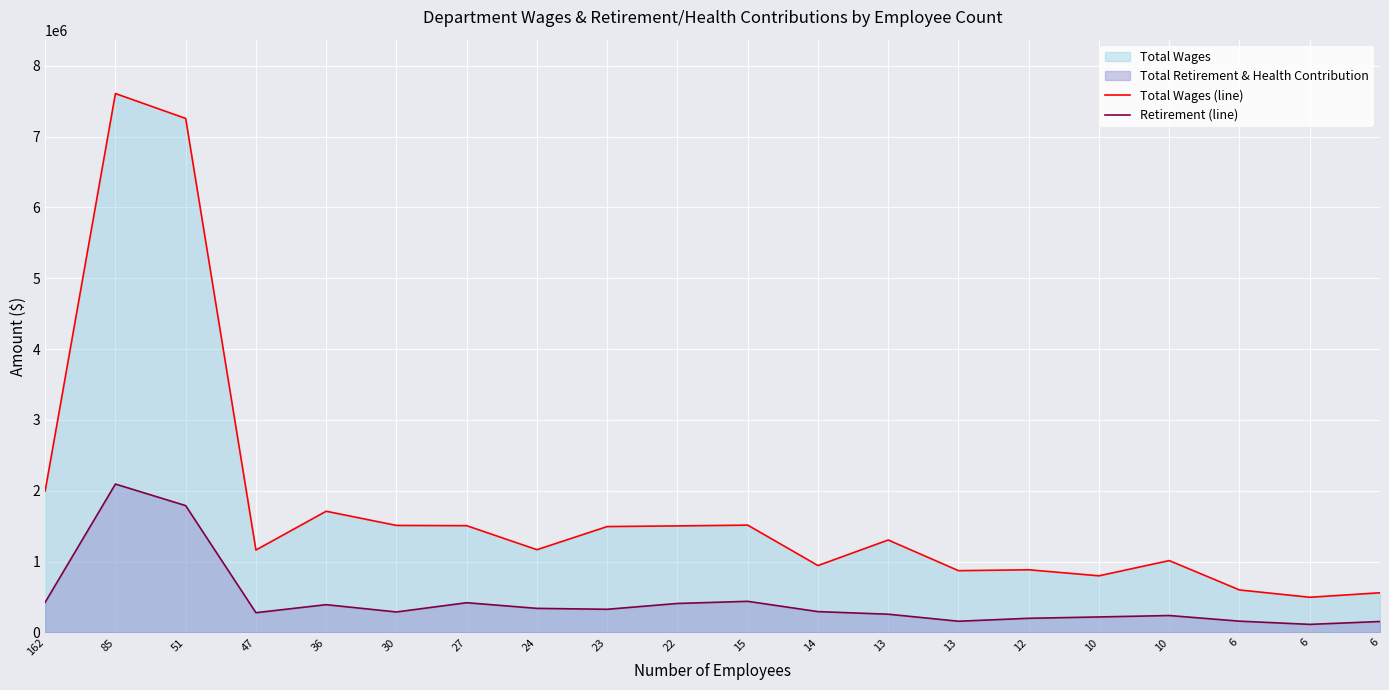

How many lines are shown in the chart?

2